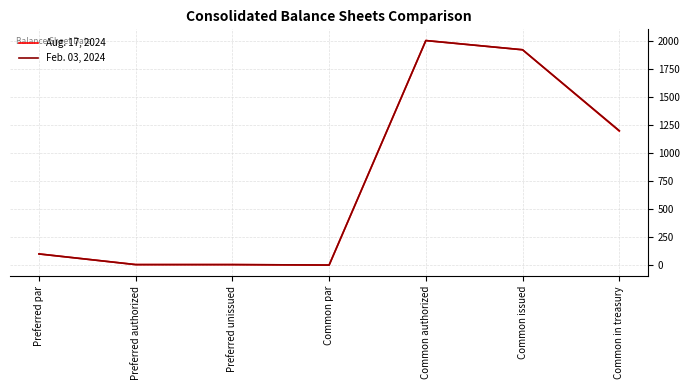

True or false: Aug. 17, 2024 has more than 2 points higher than both neighbors.

False